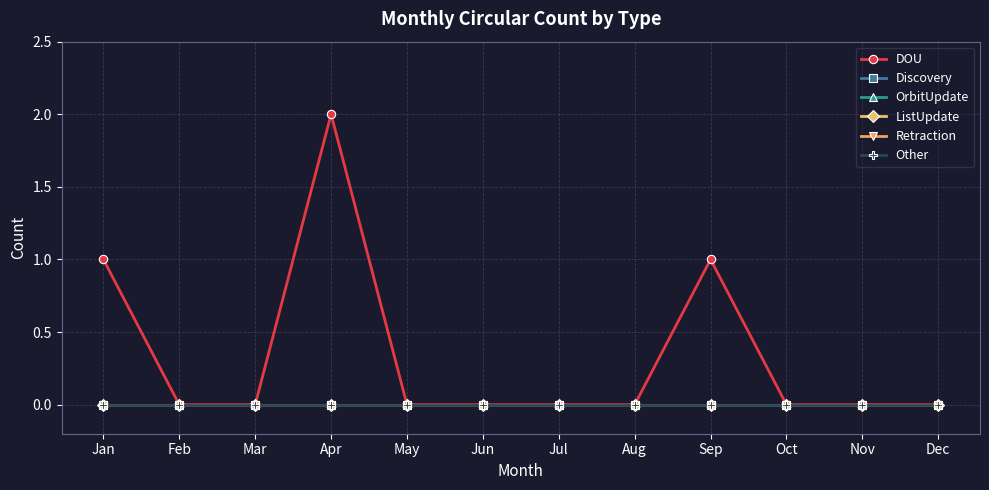

Is it true that ListUpdate equals 0 at Mar?

True